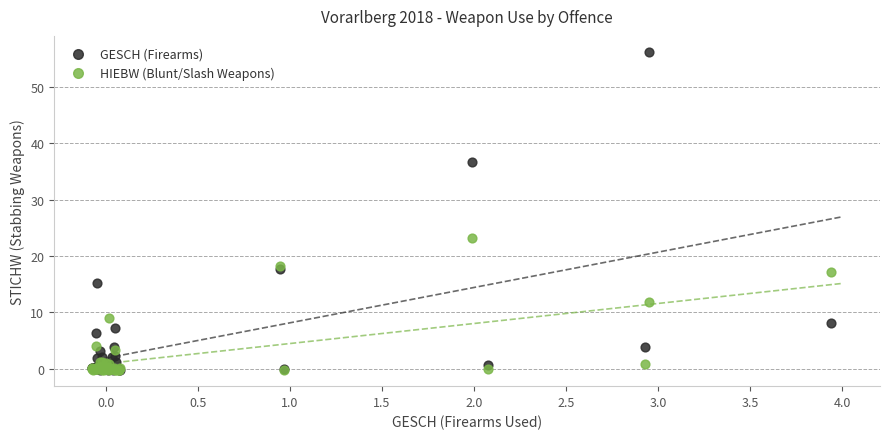

In the GESCH (Firearms) series, what Y value is closest to 28?

36.8